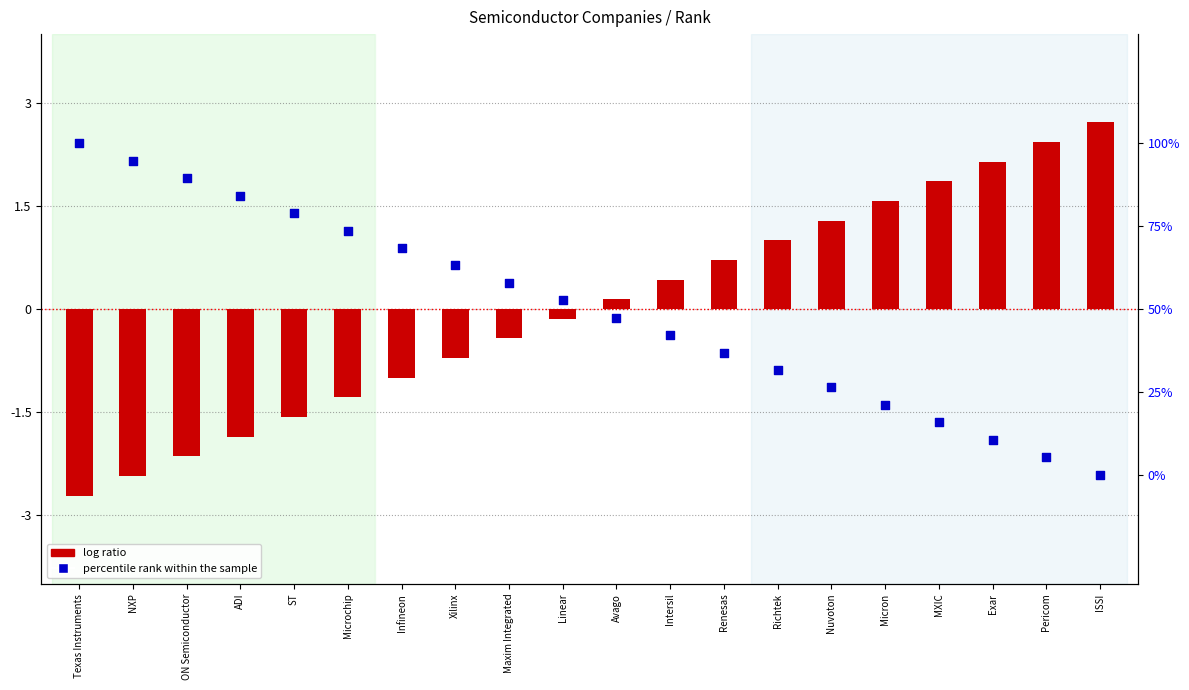

What are all the series names shown in the legend?

log ratio, percentile rank within the sample